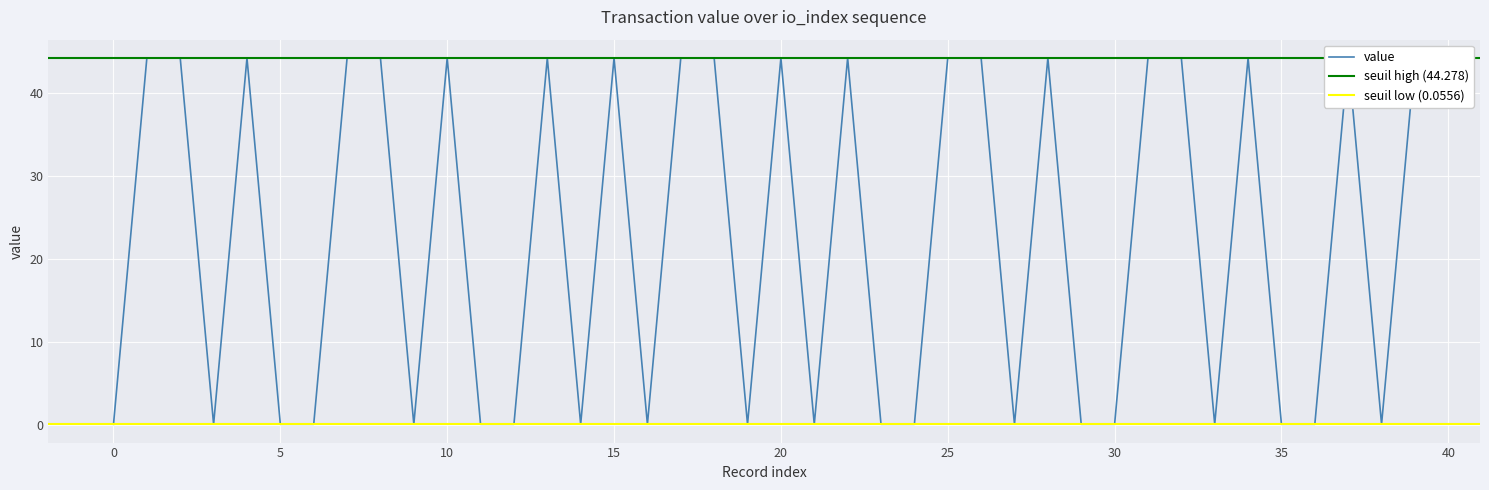

Reading left to right, extract all data points from this chart.

0.1	44.3	44.3	0.1	44.3	0.1	0.1	44.3	44.3	0.1	44.3	0.1	0.1	44.3	0.1	44.3	0.1	44.3	44.3	0.1	44.3	0.1	44.3	0.1	0.1	44.3	44.3	0.1	44.3	0.1	0.1	44.3	44.3	0.1	44.3	0.1	0.1	44.3	0.1	44.3